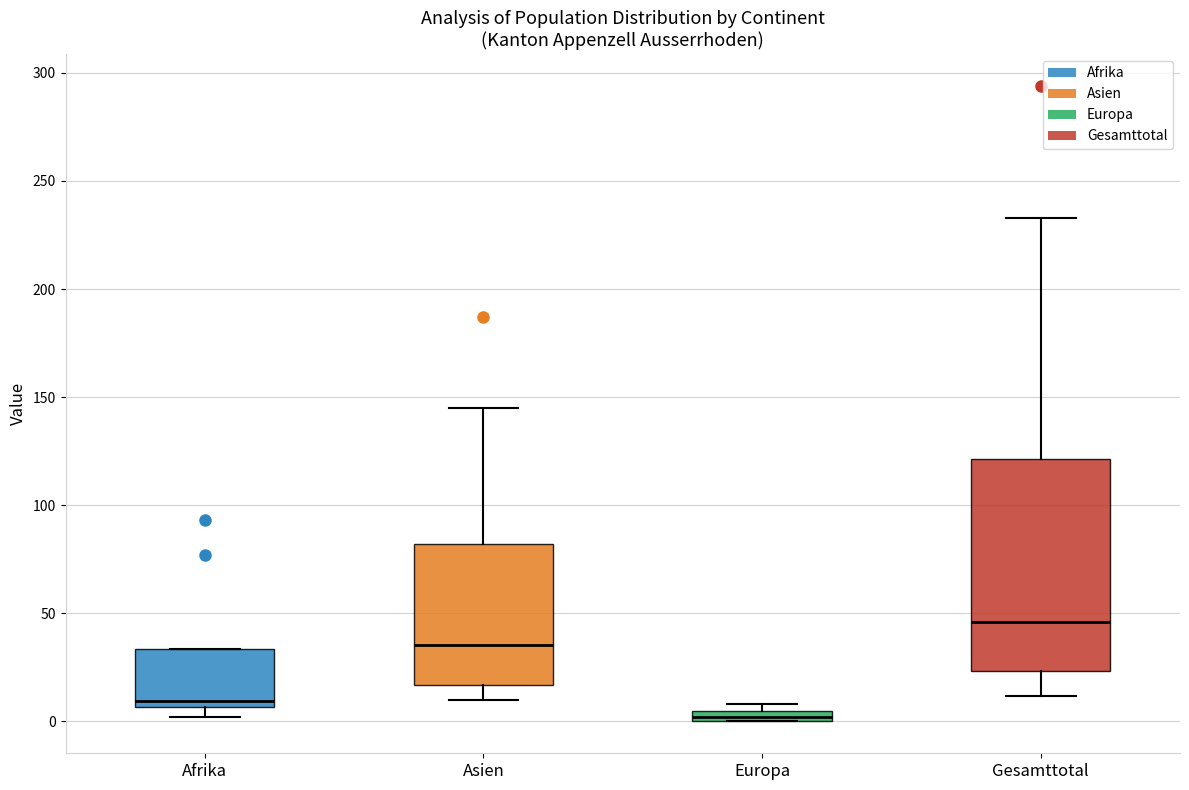

Which box has the lowest median line?

Europa